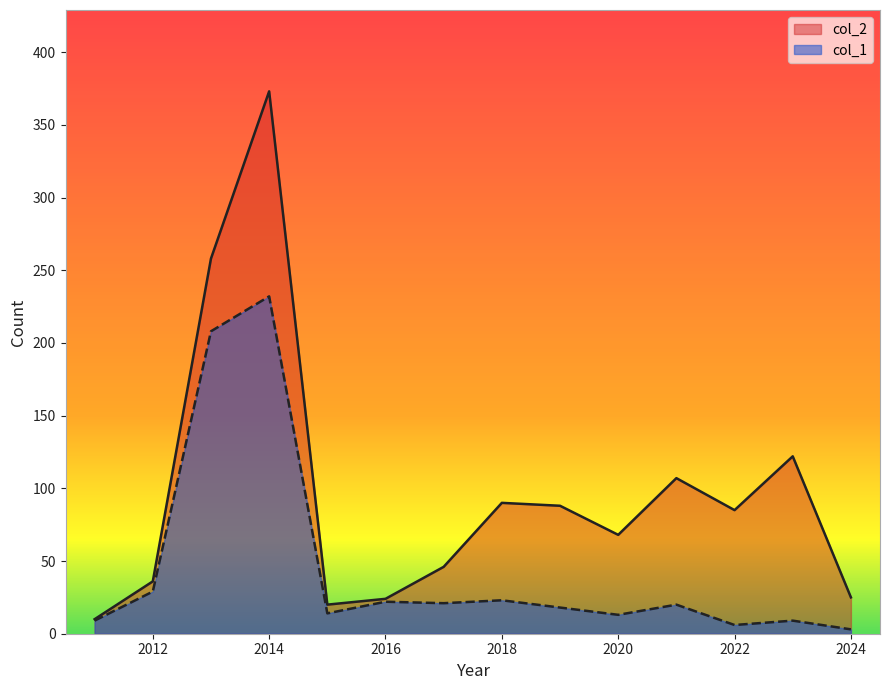

Which series has the largest total across all categories?

col_2